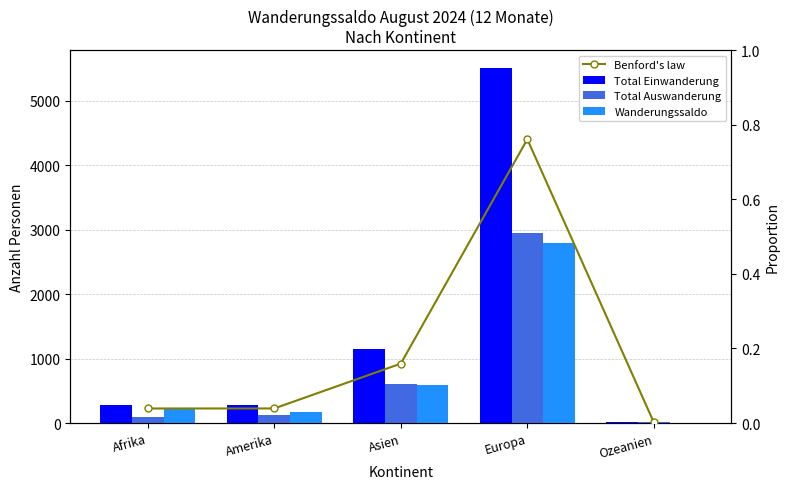

What value does the Wanderungssaldo series have at Ozeanien?

1.0